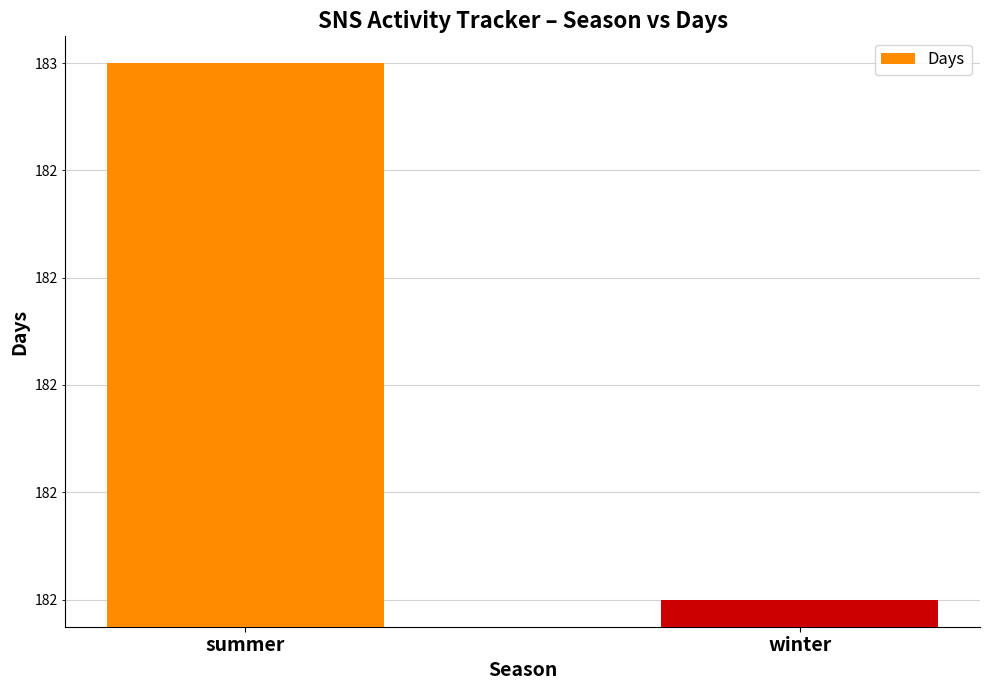

Reading left to right, transcribe all the data shown in this chart.

183	182